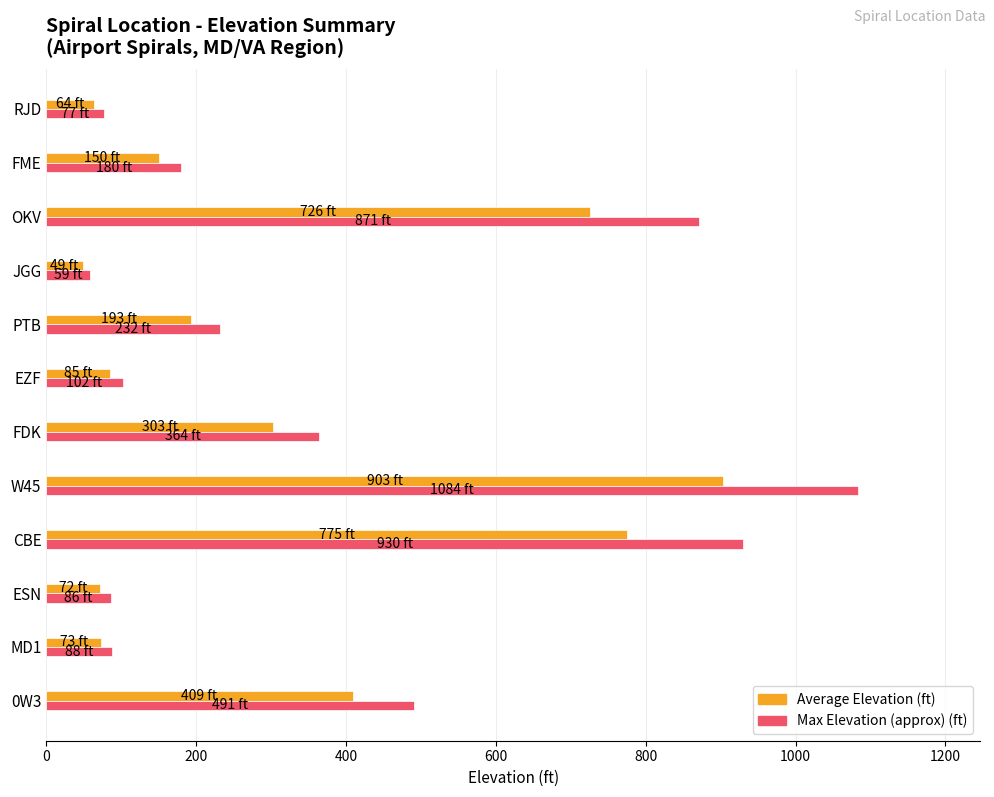

At which category is the sum across all series the highest?

W45